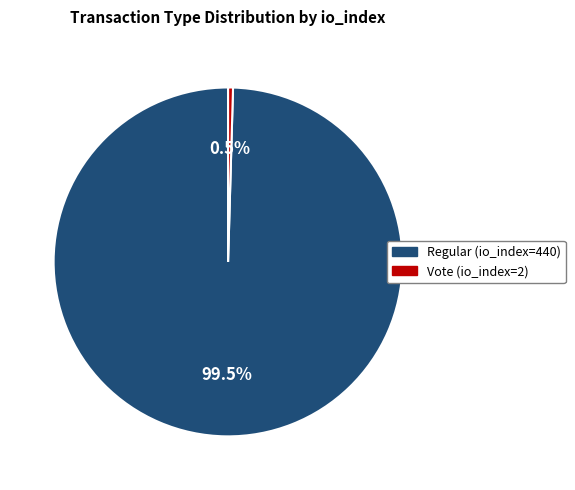

What is the largest slice in the pie chart?

Regular (io_index=440)